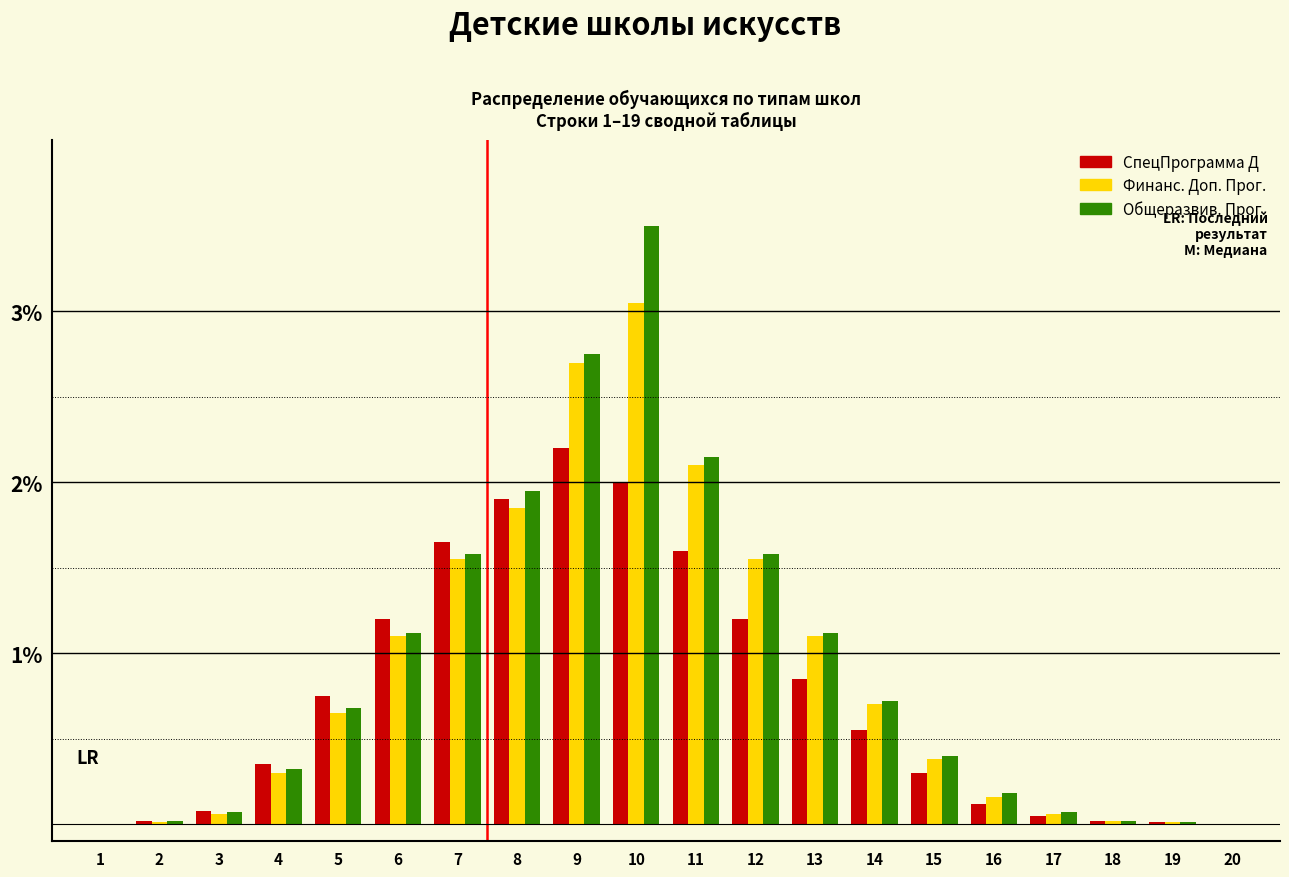

What is the greatest value displayed?

3.5